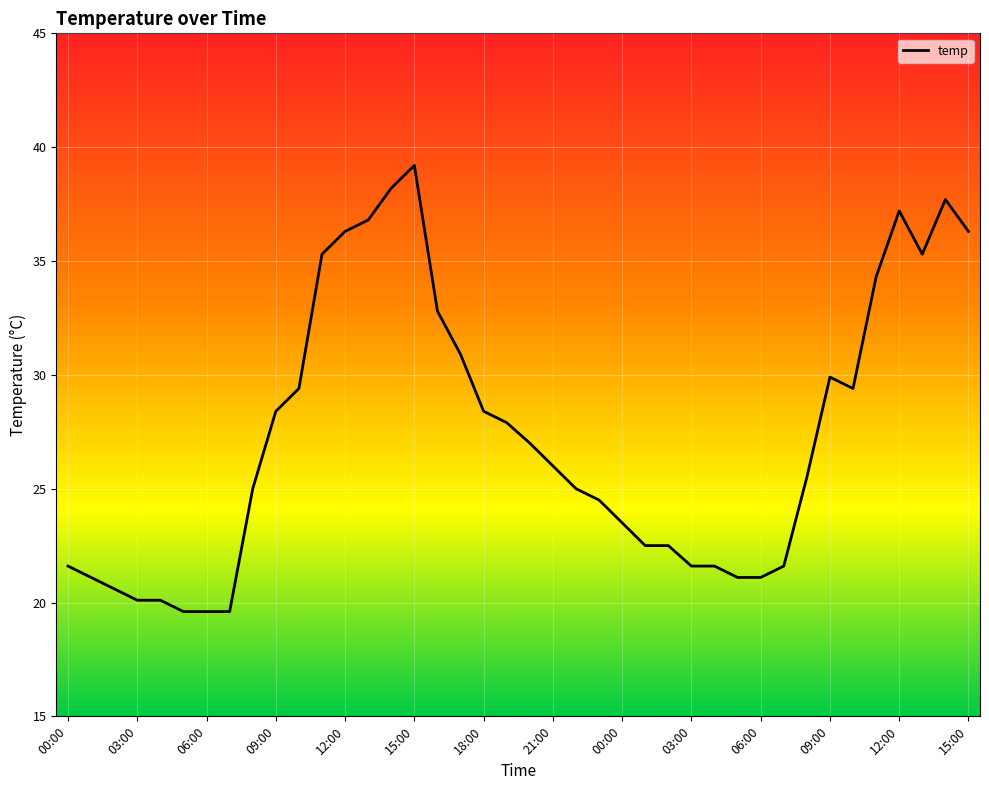

What is the minimum value shown in the chart?

19.6